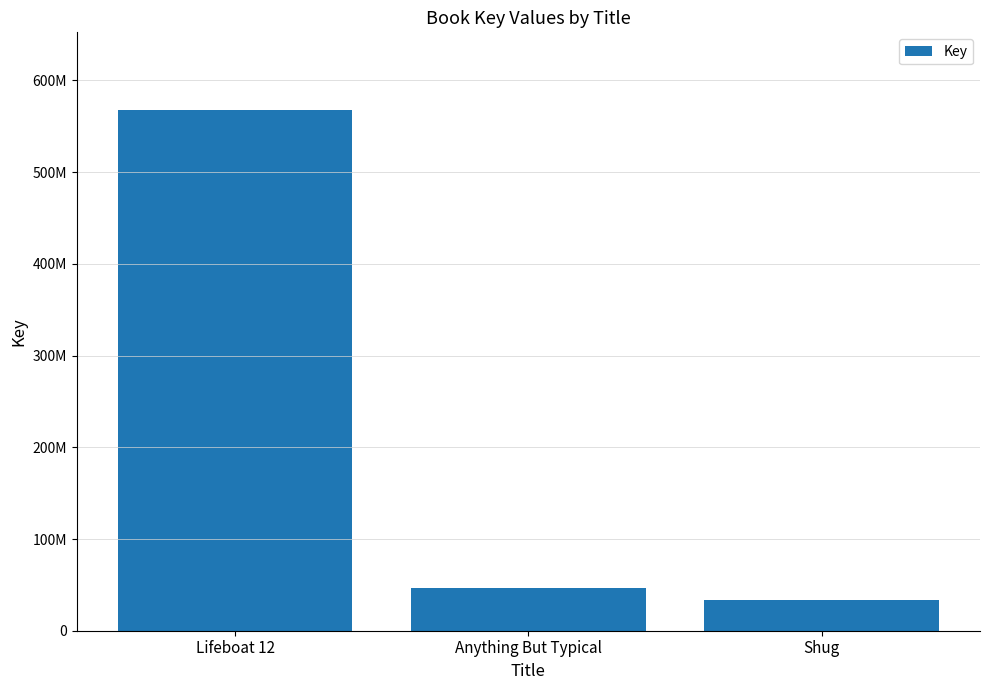

What is the label of the 1st bar from the left?

Lifeboat 12